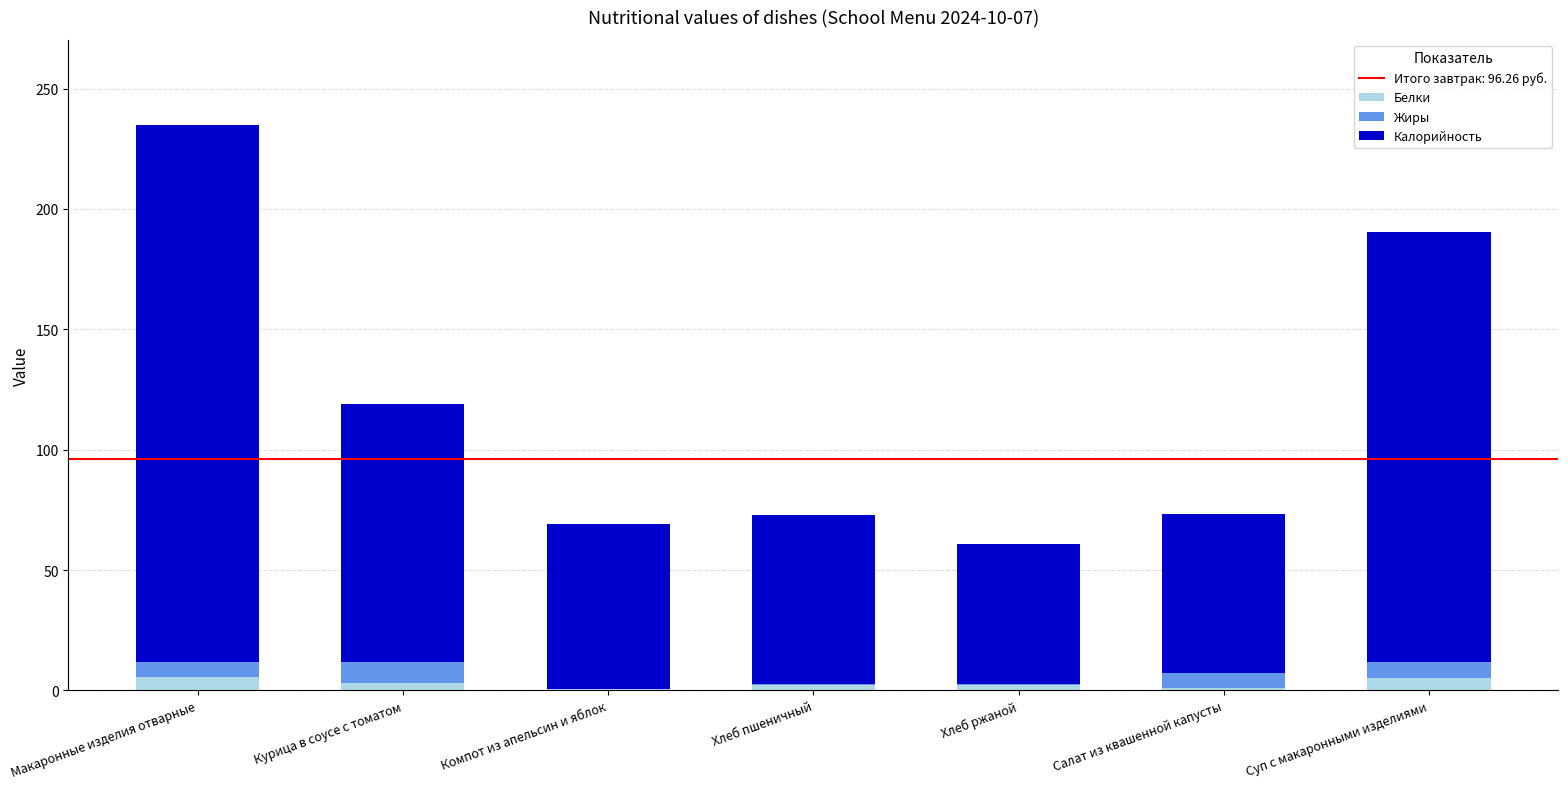

What is the maximum value for Белки?

5.6